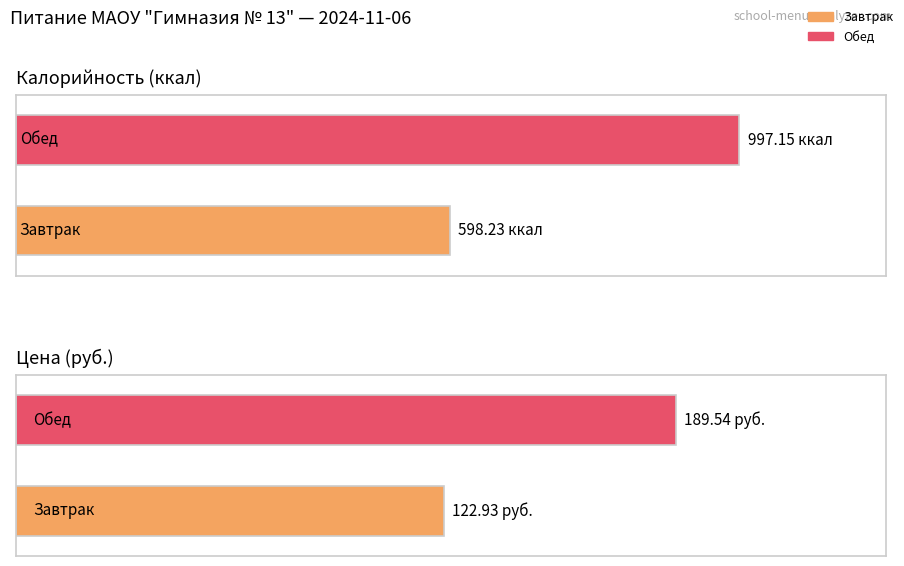

Does the chart contain any negative values?

No